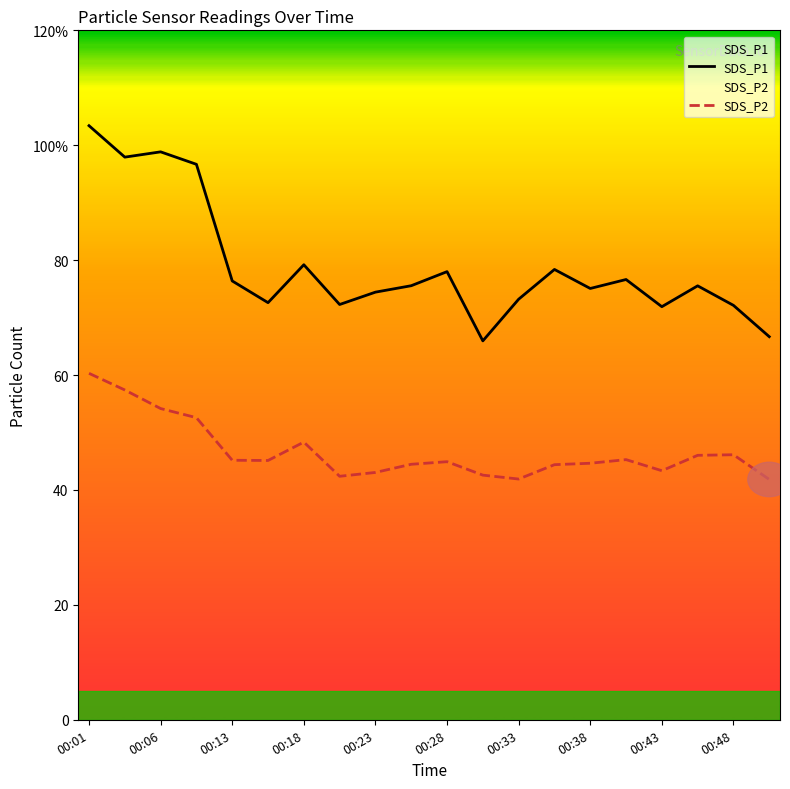

Does the chart display data point markers on the line(s)?

No